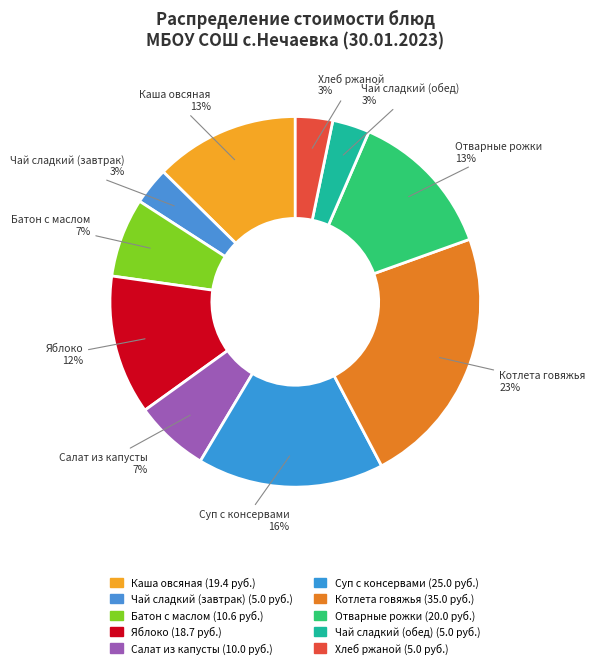

Count the number of slices in the pie.

10